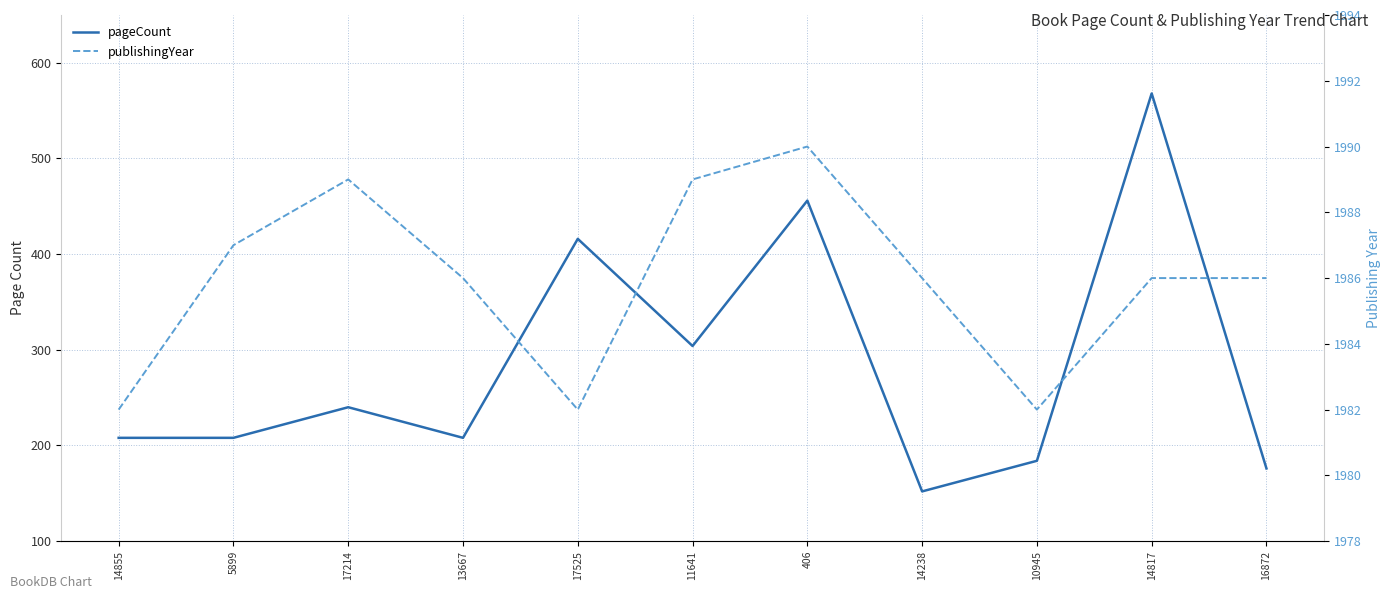

Count the number of categories in the chart.

11